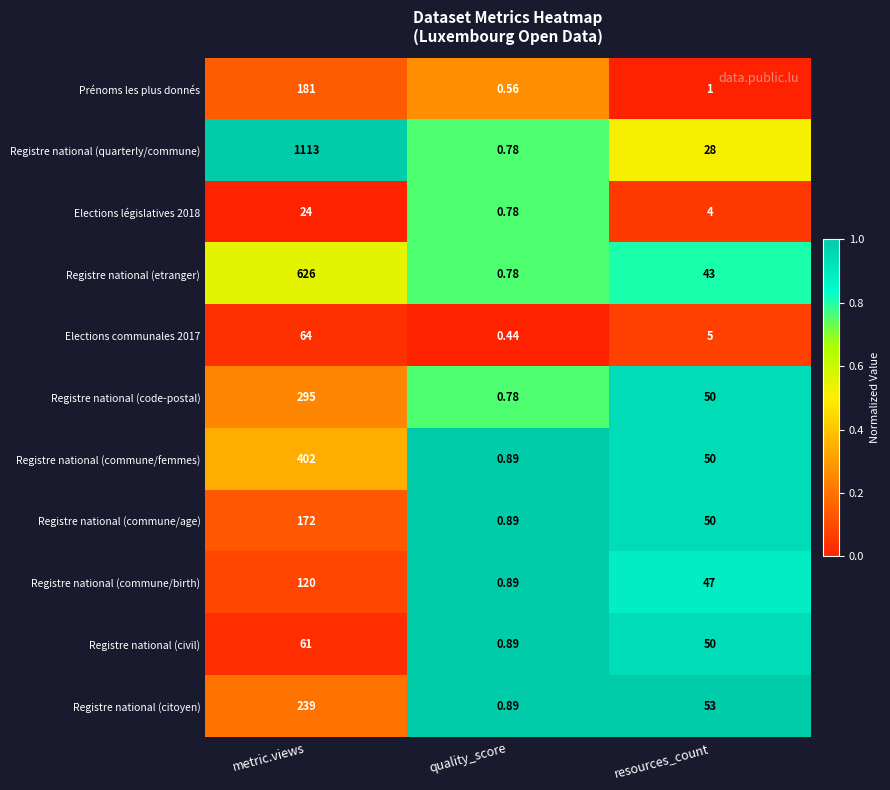

Rank the categories by Registre national (commune/femmes) value from lowest to highest.

quality_score, resources_count, metric.views